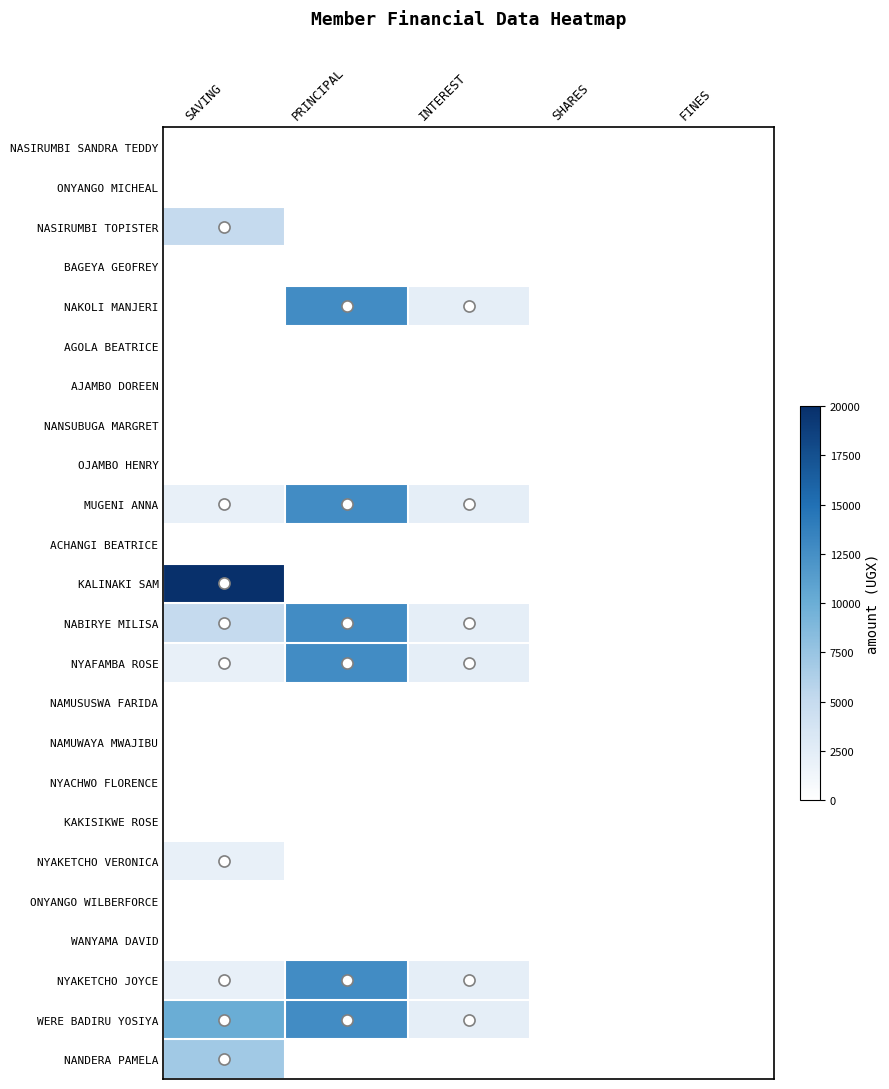

Reading left to right, transcribe all the data shown in this chart.

NASIRUMBI SANDRA TEDDY: SAVING=0	PRINCIPAL=0	INTEREST=0	SHARES=0	FINES=0
ONYANGO MICHEAL: SAVING=0	PRINCIPAL=0	INTEREST=0	SHARES=0	FINES=0
NASIRUMBI TOPISTER: SAVING=5000	PRINCIPAL=0	INTEREST=0	SHARES=0	FINES=0
BAGEYA GEOFREY: SAVING=0	PRINCIPAL=0	INTEREST=0	SHARES=0	FINES=0
NAKOLI MANJERI: SAVING=0	PRINCIPAL=12700	INTEREST=2300	SHARES=0	FINES=0
AGOLA BEATRICE: SAVING=0	PRINCIPAL=0	INTEREST=0	SHARES=0	FINES=0
AJAMBO DOREEN: SAVING=0	PRINCIPAL=0	INTEREST=0	SHARES=0	FINES=0
NANSUBUGA MARGRET: SAVING=0	PRINCIPAL=0	INTEREST=0	SHARES=0	FINES=0
OJAMBO HENRY: SAVING=0	PRINCIPAL=0	INTEREST=0	SHARES=0	FINES=0
MUGENI ANNA: SAVING=2000	PRINCIPAL=12700	INTEREST=2300	SHARES=0	FINES=0
ACHANGI BEATRICE: SAVING=0	PRINCIPAL=0	INTEREST=0	SHARES=0	FINES=0
KALINAKI SAM: SAVING=20000	PRINCIPAL=0	INTEREST=0	SHARES=0	FINES=0
NABIRYE MILISA: SAVING=5000	PRINCIPAL=12700	INTEREST=2300	SHARES=0	FINES=0
NYAFAMBA ROSE: SAVING=2000	PRINCIPAL=12700	INTEREST=2300	SHARES=0	FINES=0
NAMUSUSWA FARIDA: SAVING=0	PRINCIPAL=0	INTEREST=0	SHARES=0	FINES=0
NAMUWAYA MWAJIBU: SAVING=0	PRINCIPAL=0	INTEREST=0	SHARES=0	FINES=0
NYACHWO FLORENCE: SAVING=0	PRINCIPAL=0	INTEREST=0	SHARES=0	FINES=0
KAKISIKWE ROSE: SAVING=0	PRINCIPAL=0	INTEREST=0	SHARES=0	FINES=0
NYAKETCHO VERONICA: SAVING=2000	PRINCIPAL=0	INTEREST=0	SHARES=0	FINES=0
ONYANGO WILBERFORCE: SAVING=0	PRINCIPAL=0	INTEREST=0	SHARES=0	FINES=0
WANYAMA DAVID: SAVING=0	PRINCIPAL=0	INTEREST=0	SHARES=0	FINES=0
NYAKETCHO JOYCE: SAVING=2000	PRINCIPAL=12700	INTEREST=2300	SHARES=0	FINES=0
WERE BADIRU YOSIYA: SAVING=10000	PRINCIPAL=12700	INTEREST=2300	SHARES=0	FINES=0
NANDERA PAMELA: SAVING=7000	PRINCIPAL=0	INTEREST=0	SHARES=0	FINES=0